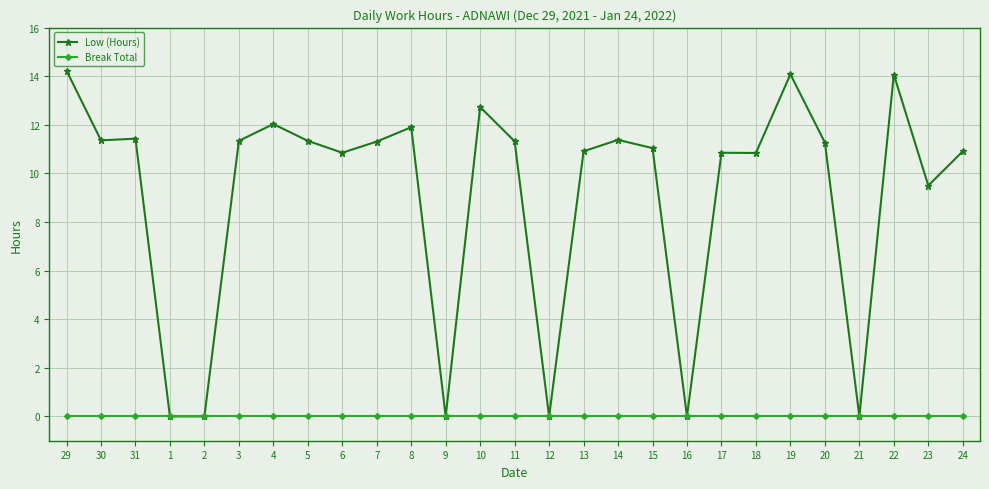

What is the total value across all series at 18?

10.8